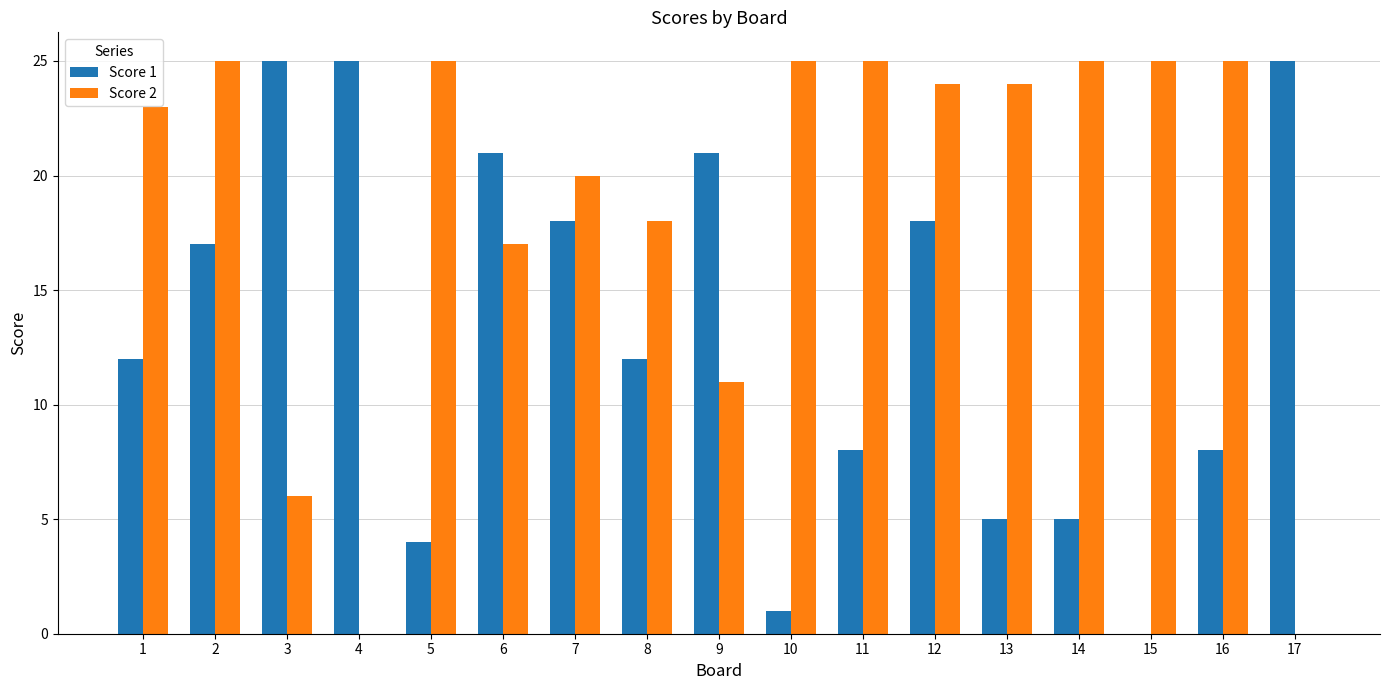

What is the sum of the Score 1 values at 13 and 9?

26